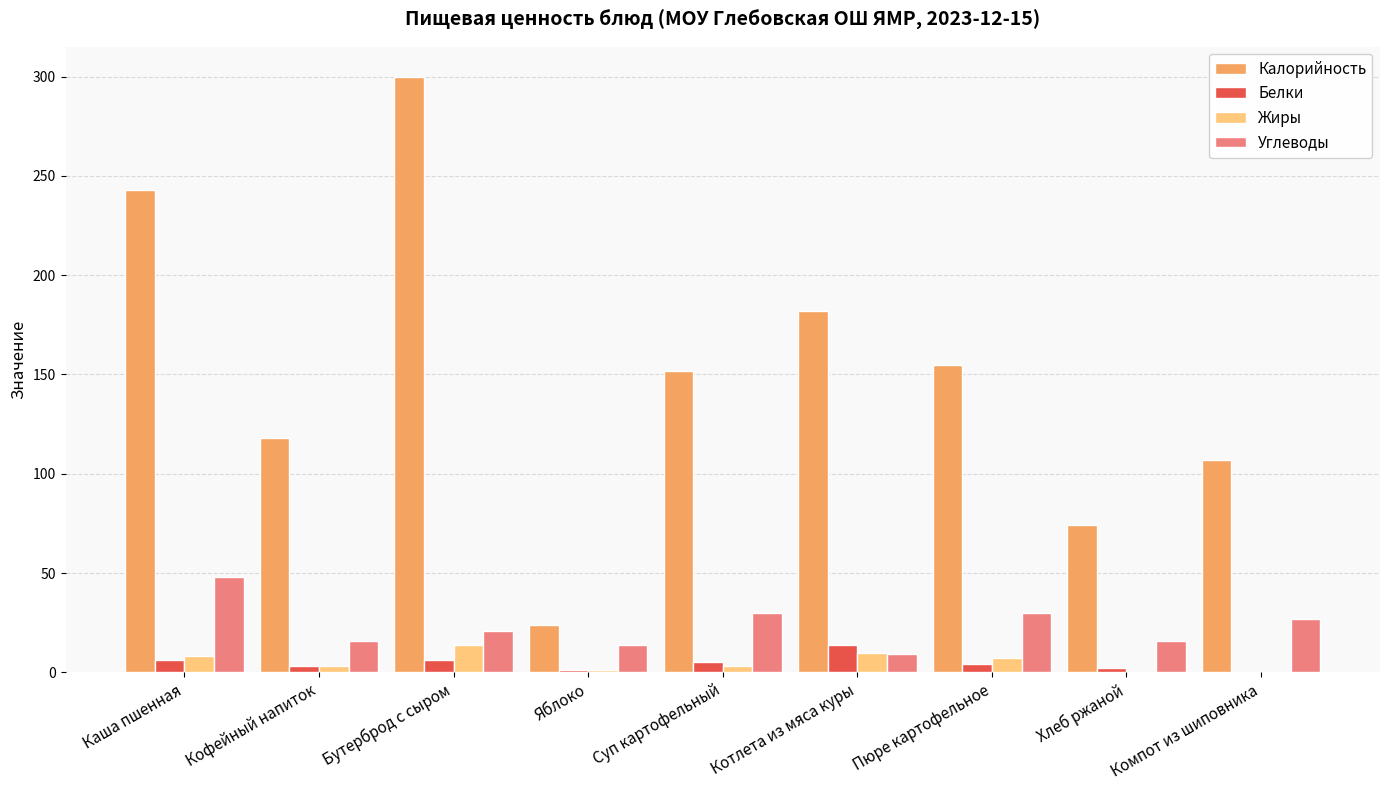

How many groups of bars are there?

9